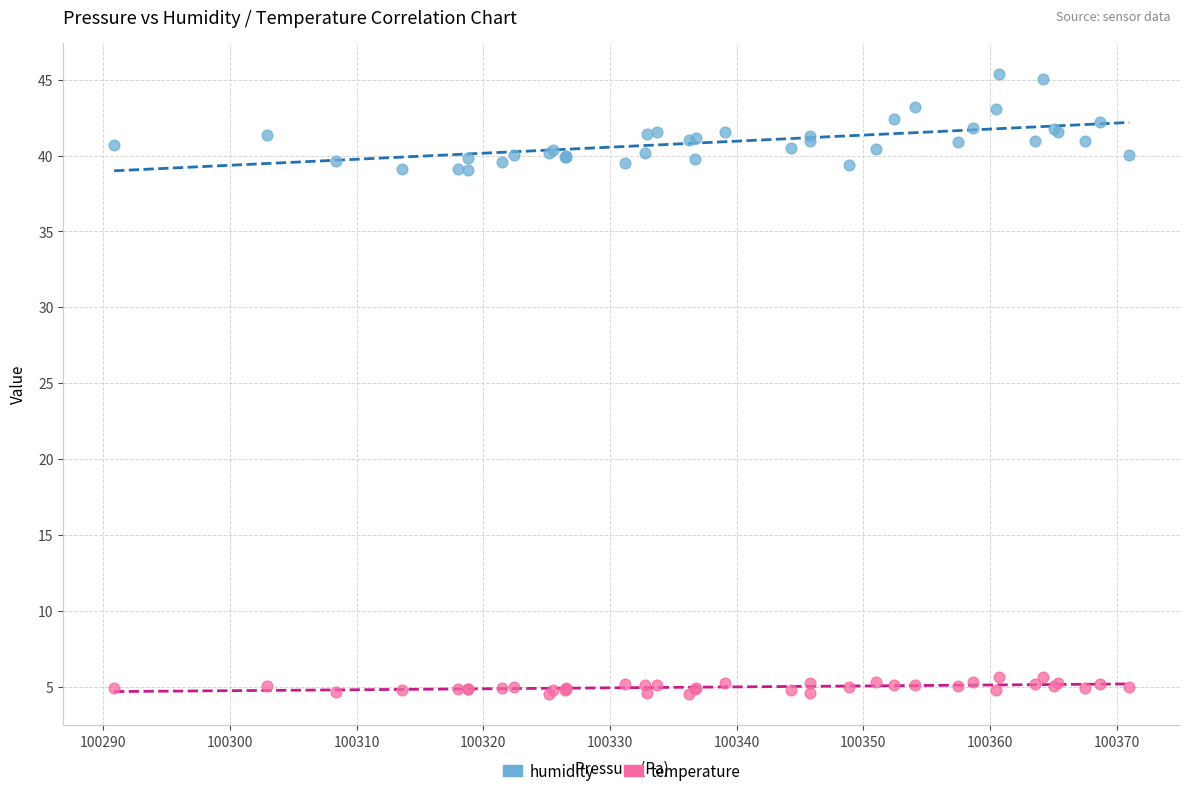

Which series reaches the minimum Y coordinate?

temperature